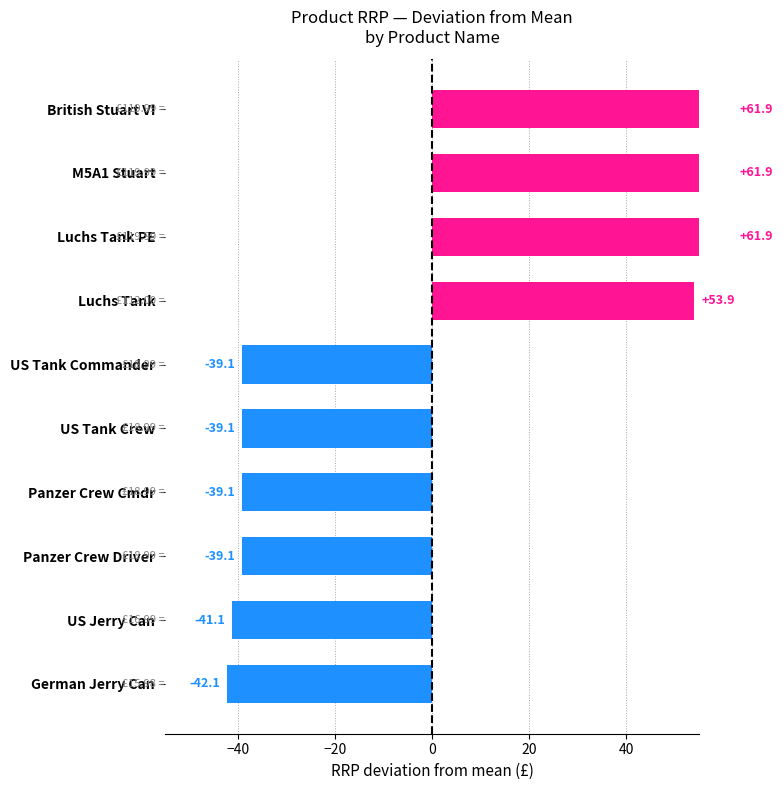

Where does the data first go above -39?

Luchs Tank